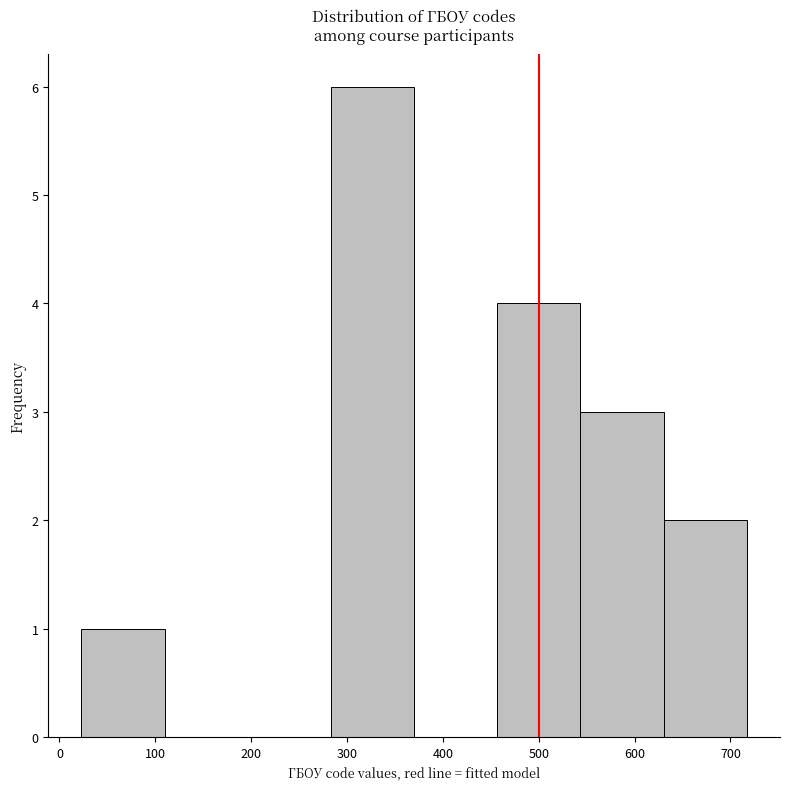

Reading left to right, transcribe this chart: for each bar, give the range it covers on the x-axis and its height. Neither the bar edges nor the heights are printed on the chart, so give them approximately, as read against the axes.

20 to 110: 1
110 to 200: 0
200 to 280: 0
280 to 370: 6
370 to 460: 0
460 to 540: 4
540 to 630: 3
630 to 720: 2